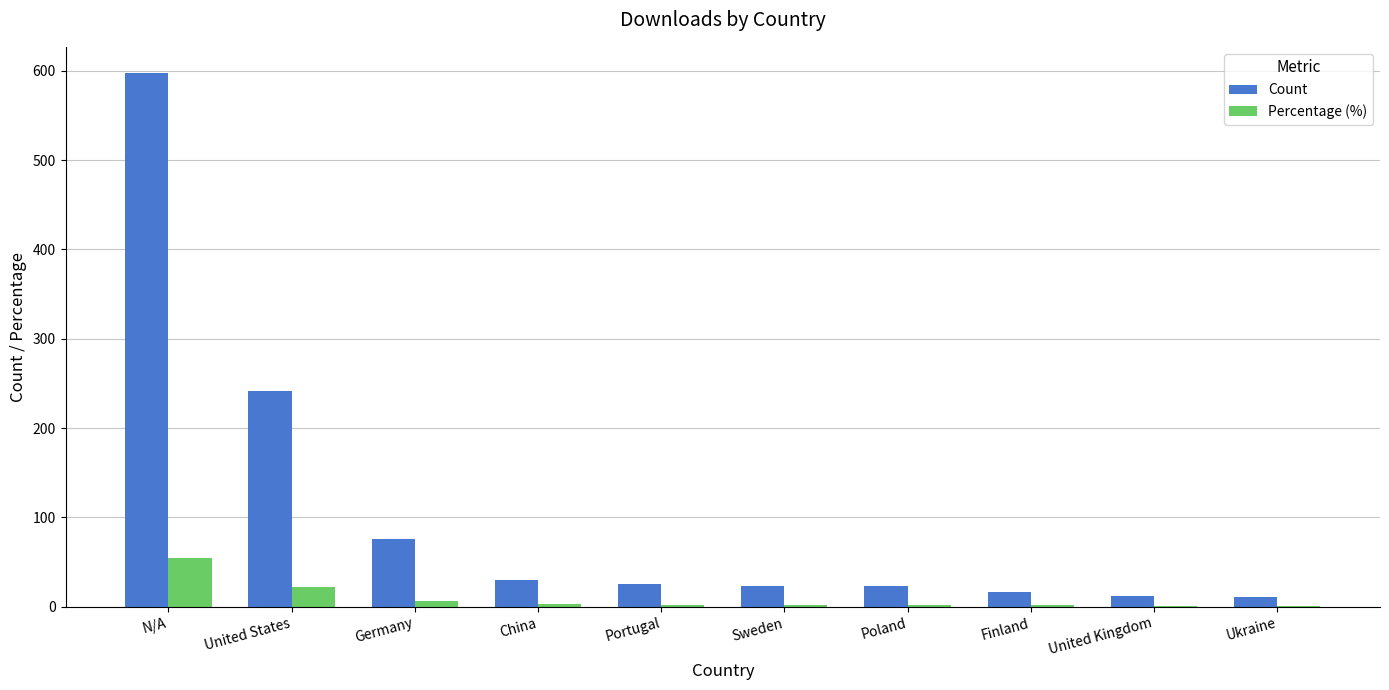

What is the sum of the Count values at Ukraine and Poland?

34.0